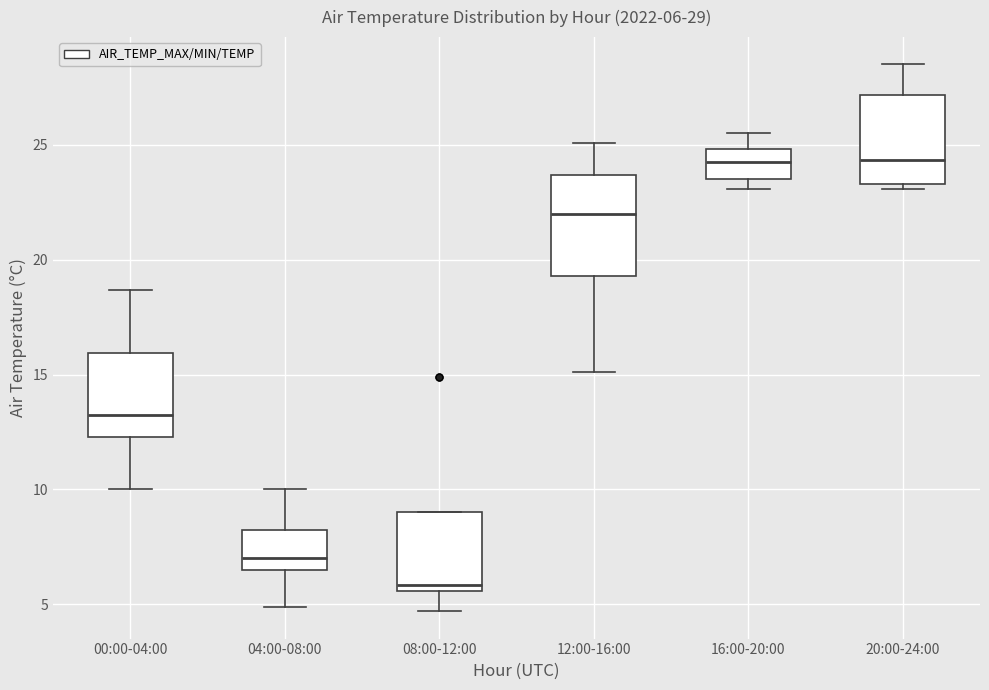

Which box's median line is the lowest?

08:00-12:00